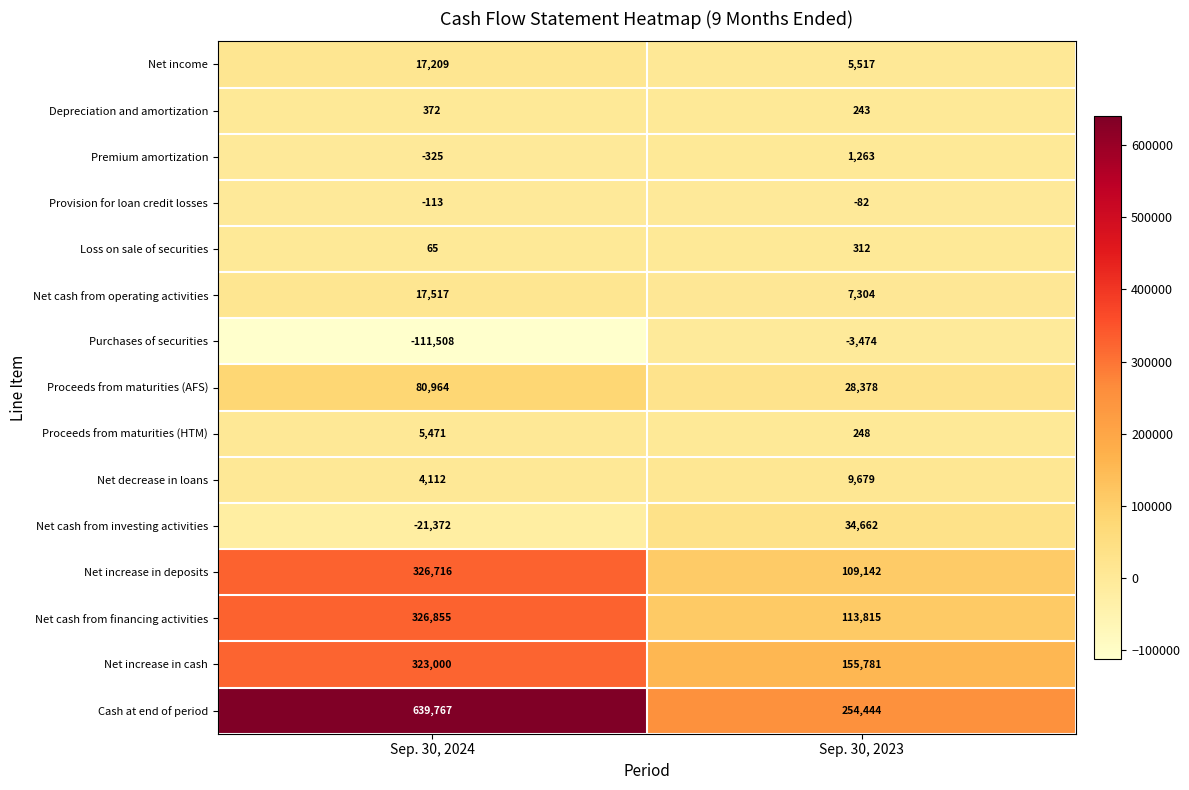

At Sep. 30, 2023, list the series in order from largest to smallest.

Cash at end of period, Net increase in cash, Net cash from financing activities, Net increase in deposits, Net cash from investing activities, Proceeds from maturities (AFS), Net decrease in loans, Net cash from operating activities, Net income, Premium amortization, Loss on sale of securities, Proceeds from maturities (HTM), Depreciation and amortization, Provision for loan credit losses, Purchases of securities